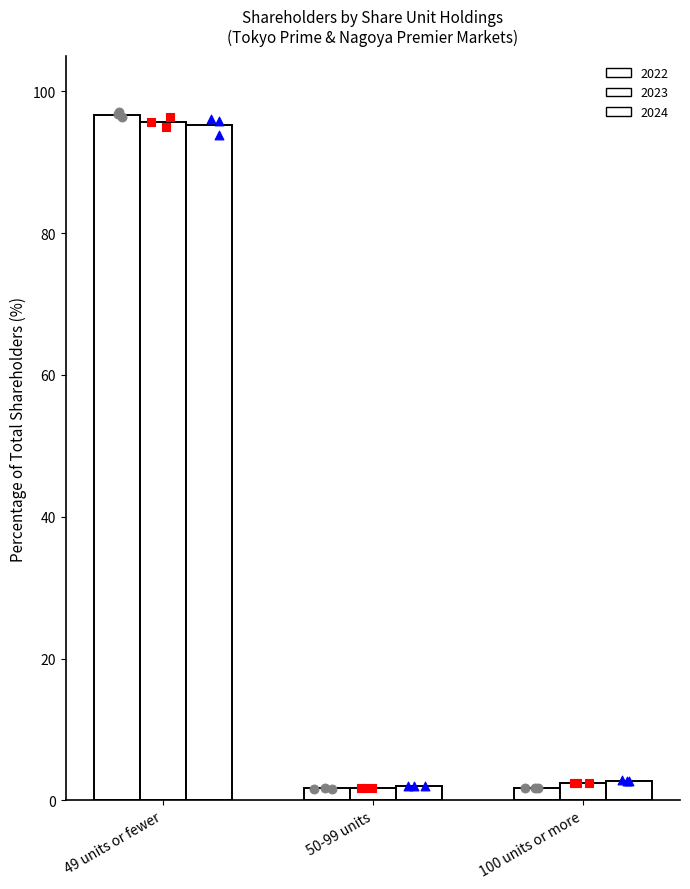

What is the total value across all series at 100 units or more?

7.0